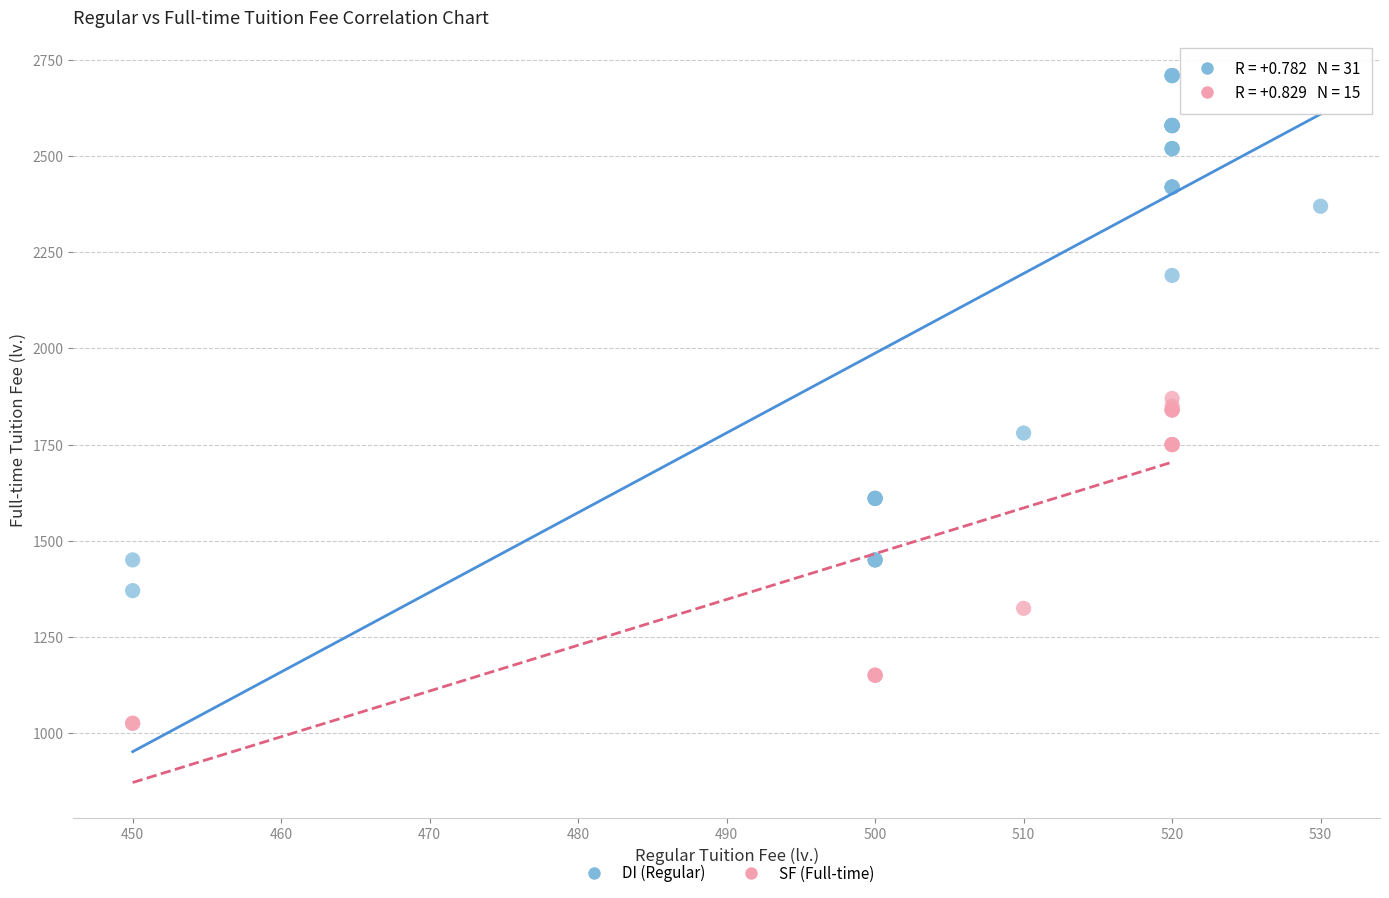

Which series has the widest spread of Y values?

DI (Regular)